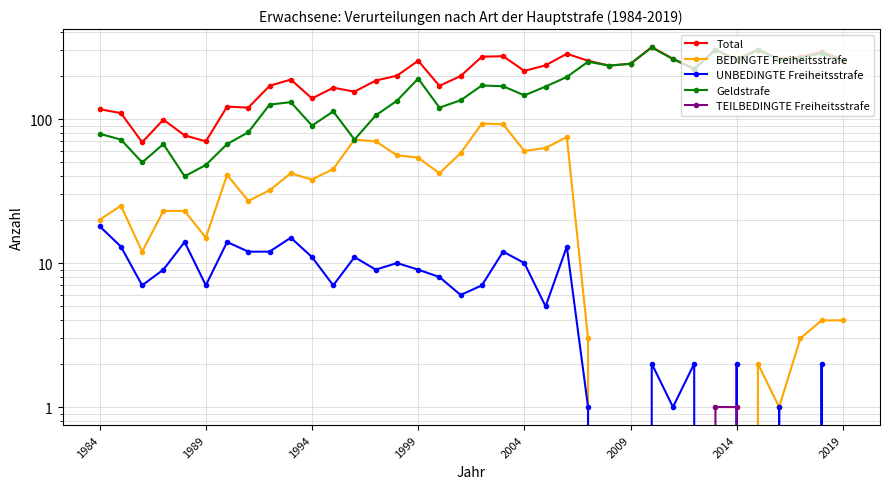

Reading left to right, list all the values displayed in this chart.

Total: 117	110	69	99	77	70	122	120	170	188	139	165	155	185	200	254	170	199	271	273	216	236	284	254	235	242	316	262	224	303	258	304	261	270	292	259
BEDINGTE Freiheitsstrafe: 20	25	12	23	23	15	41	27	32	42	38	45	72	70	56	54	42	58	93	92	60	63	75	3	0	0	0	0	0	0	0	2	1	3	4	4
UNBEDINGTE Freiheitsstrafe: 18	13	7	9	14	7	14	12	12	15	11	7	11	9	10	9	8	6	7	12	10	5	13	1	0	0	2	1	2	0	2	0	1	0	2	0
Geldstrafe: 79	72	50	67	40	48	67	81	126	131	90	113	72	106	134	191	120	135	171	169	146	168	196	250	235	242	314	261	222	303	256	302	259	267	286	255
TEILBEDINGTE Freiheitsstrafe: 0	0	0	0	0	0	0	0	0	0	0	0	0	0	0	0	0	0	0	0	0	0	0	0	0	0	0	0	0	1	1	0	0	0	0	0